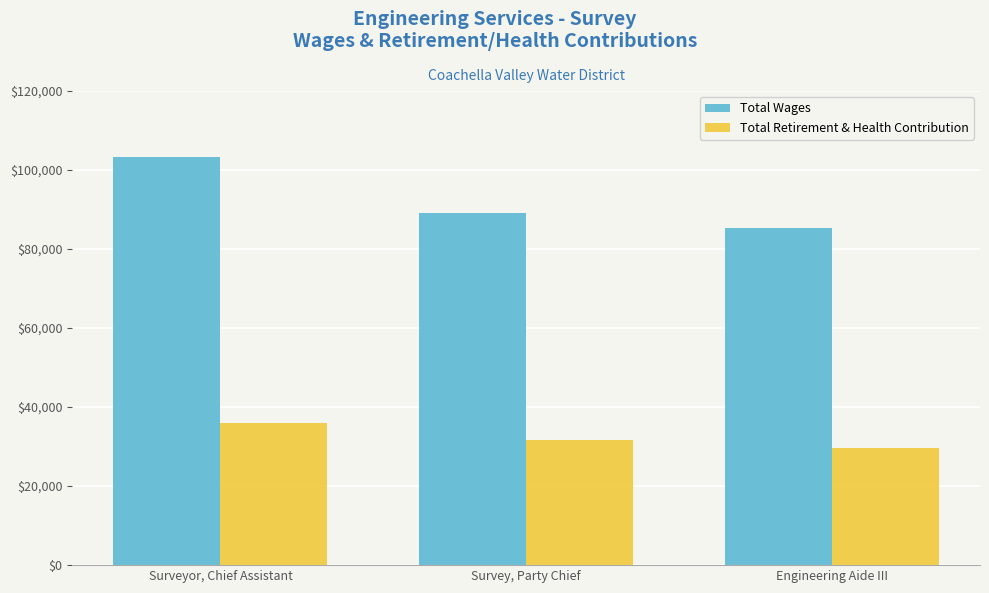

True or false: Total Wages has a value of 150860 at Survey, Party Chief.

False